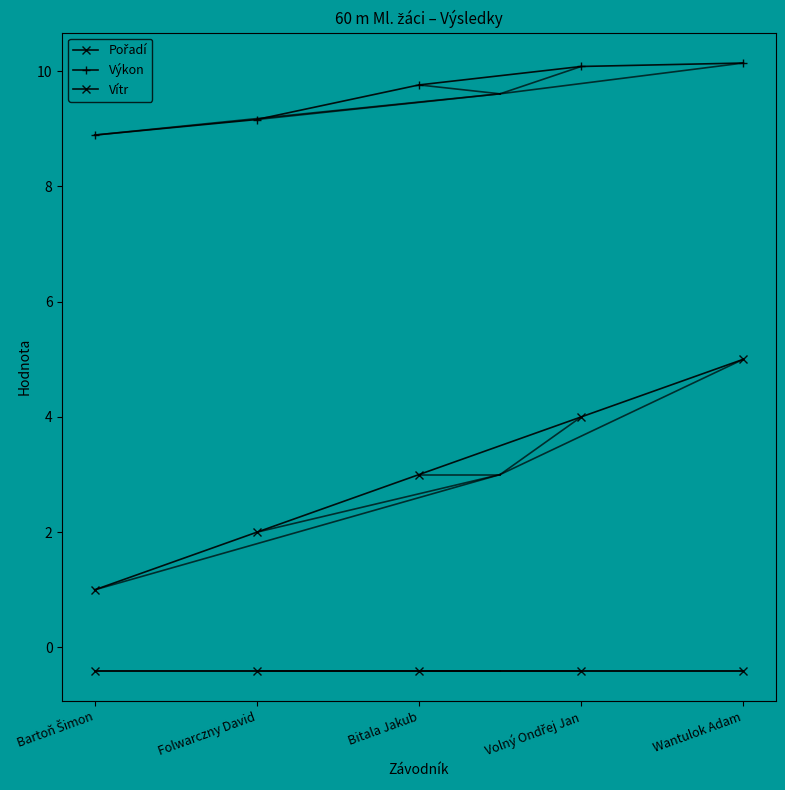

How many data points does each series have?

5